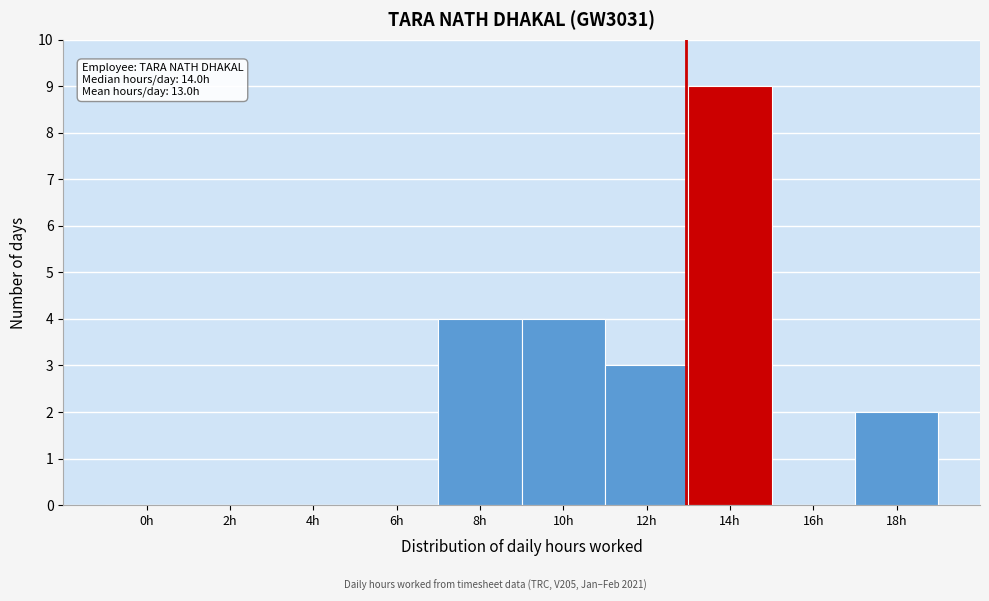

Reading right to left, transcribe all the data shown in this chart.

18h=2	16h=0	14h=9	12h=3	10h=4	8h=4	6h=0	4h=0	2h=0	0h=0